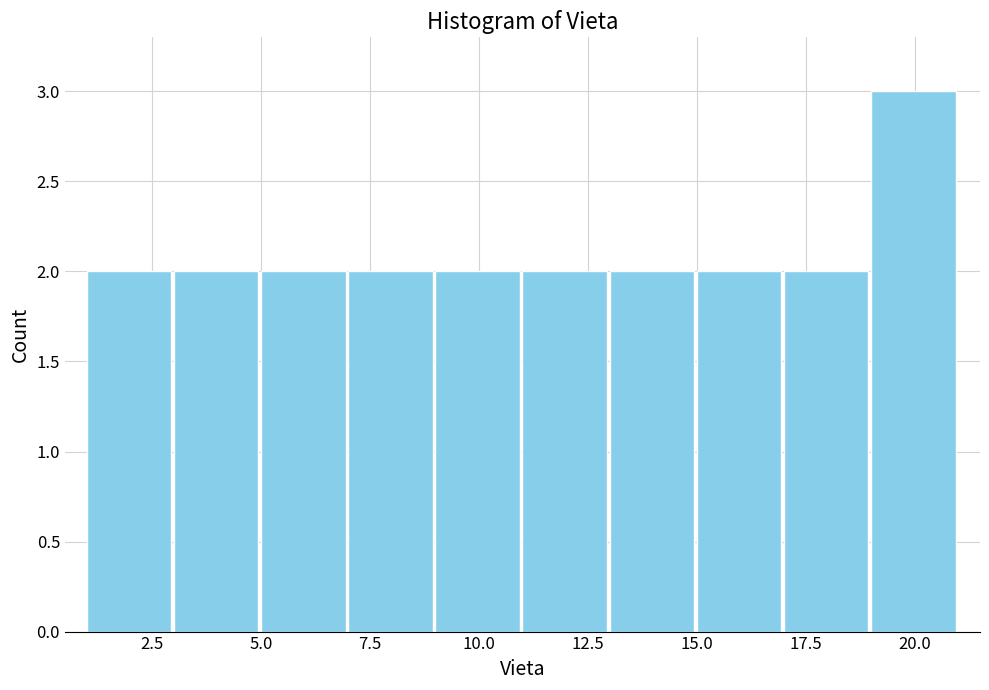

Which range on the x-axis has the tallest bar?

19 to 21